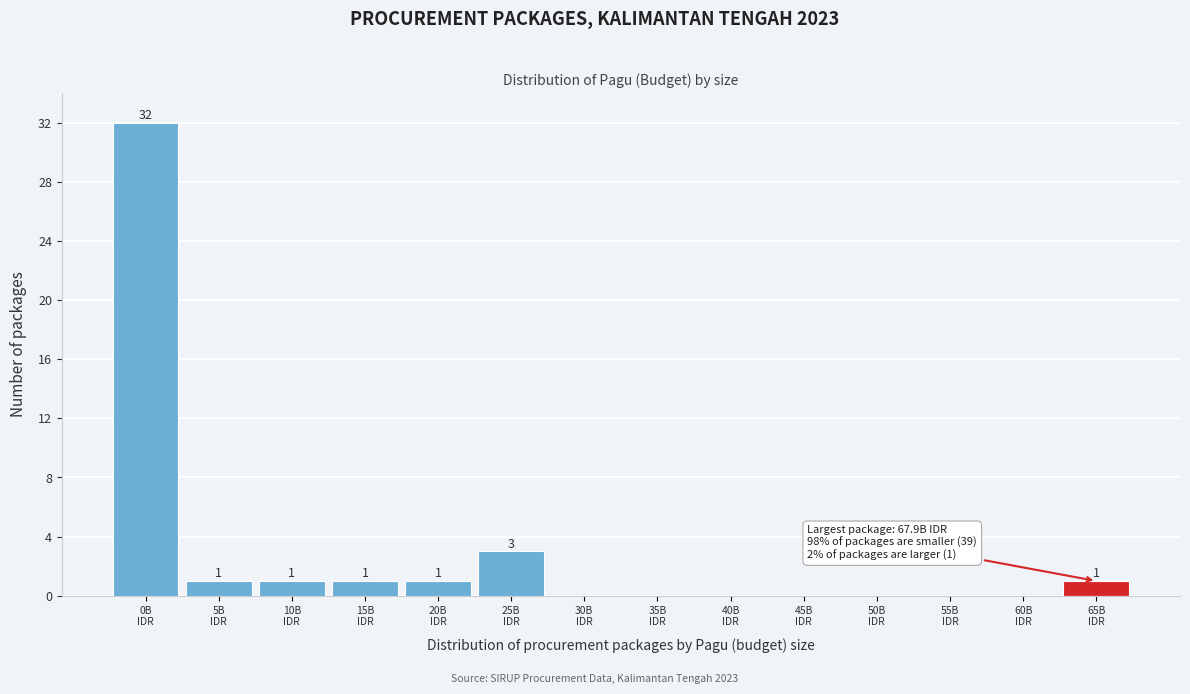

What is the sum of all values?

40